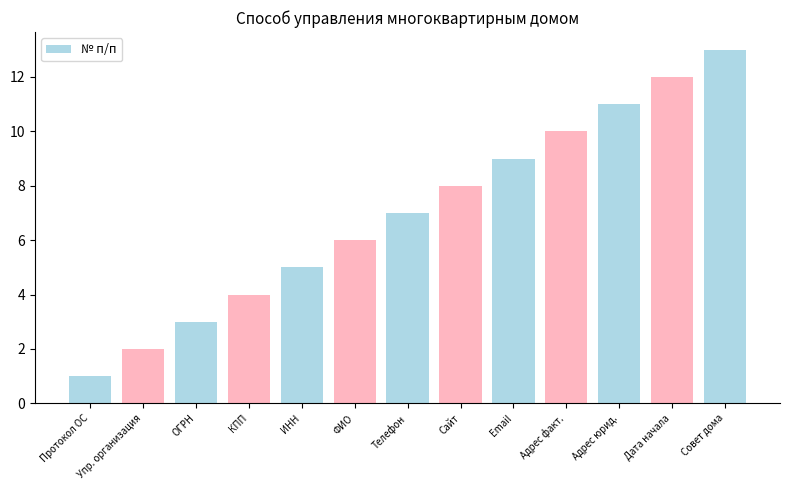

Does the chart contain stacked bars?

No